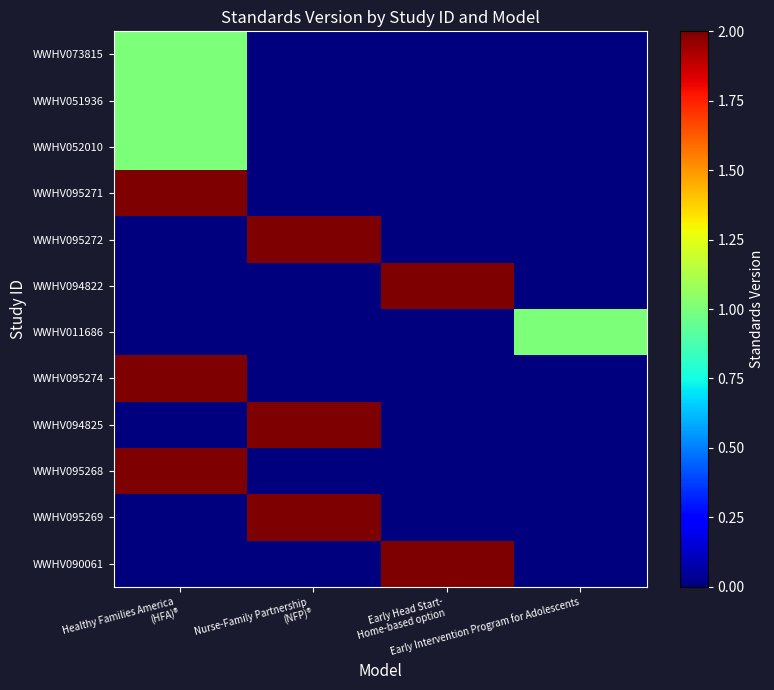

What is the total value across all series at Nurse-Family Partnership 
(NFP)®?

6